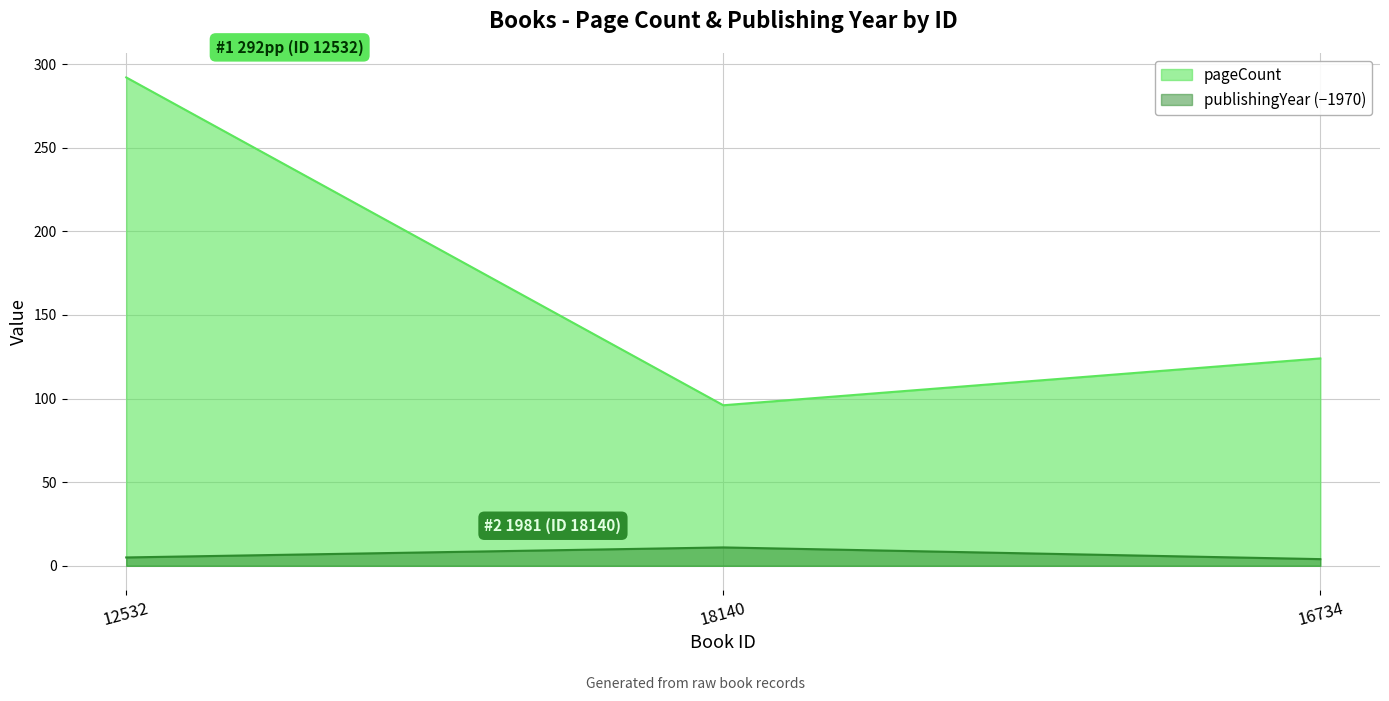

Is the value of pageCount at 12532 greater than the value of publishingYear at 18140?

Yes